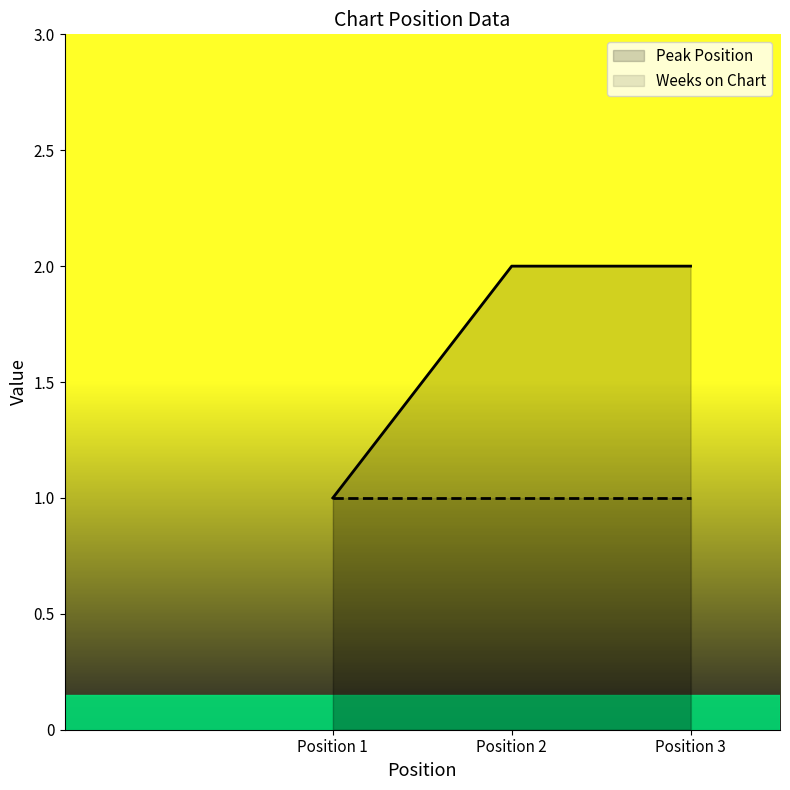

Does the chart have visible grid lines?

No